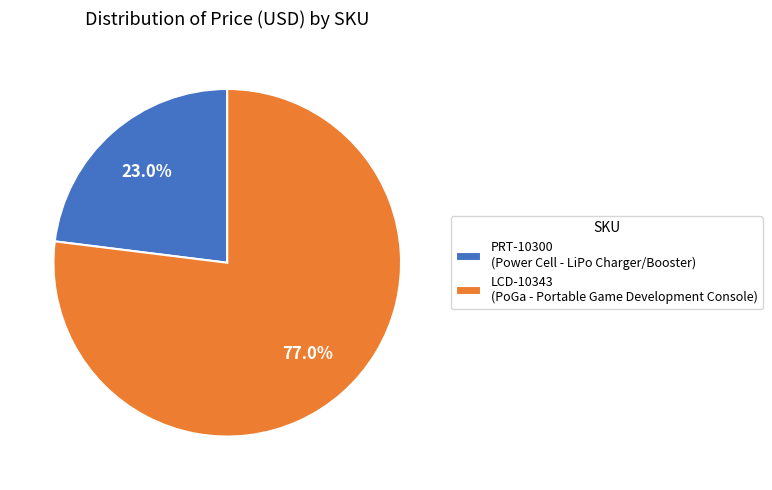

Approximately how many times larger is the value at LCD-10343 compared to PRT-10300?

3.3